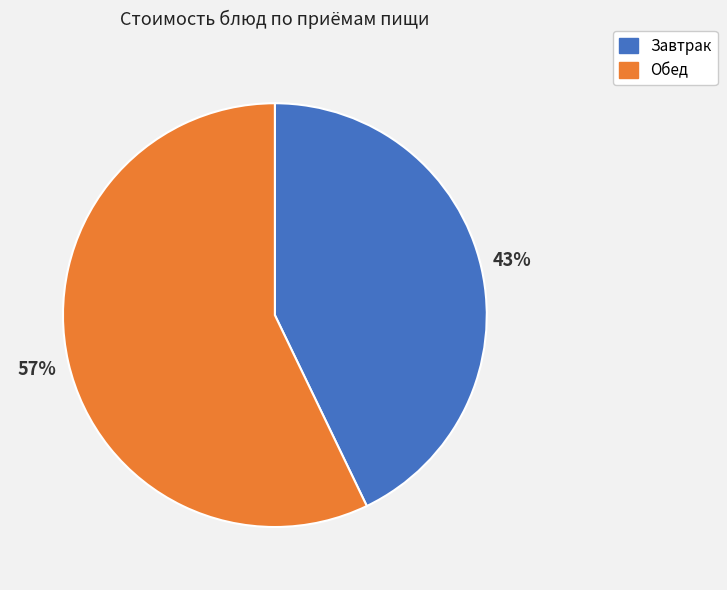

Which category has the biggest portion of the pie?

Обед